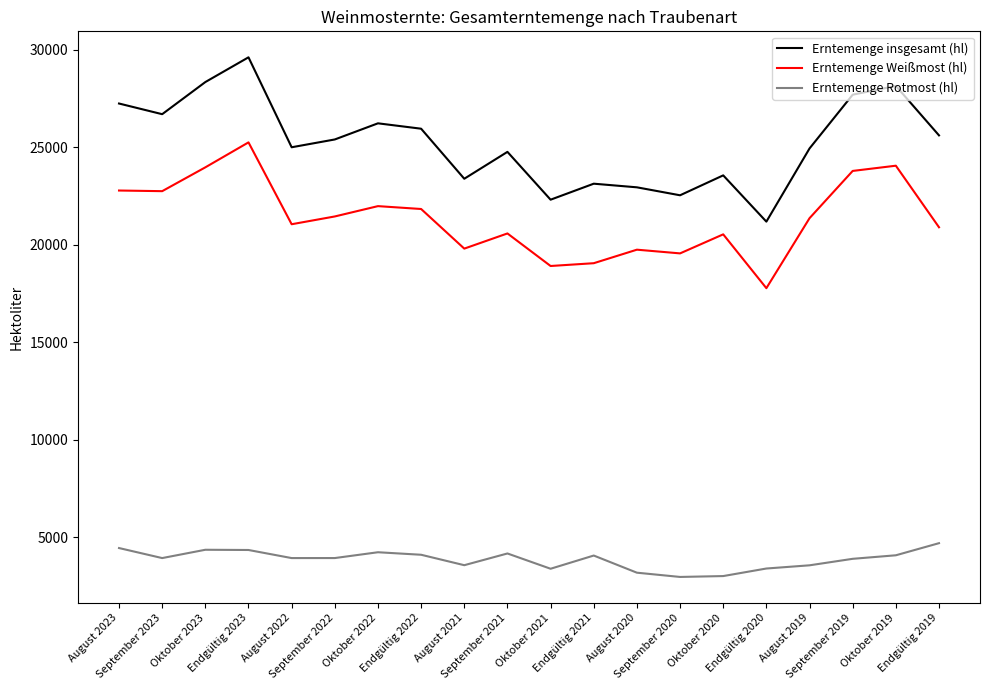

What is the greatest value displayed?

29608.8